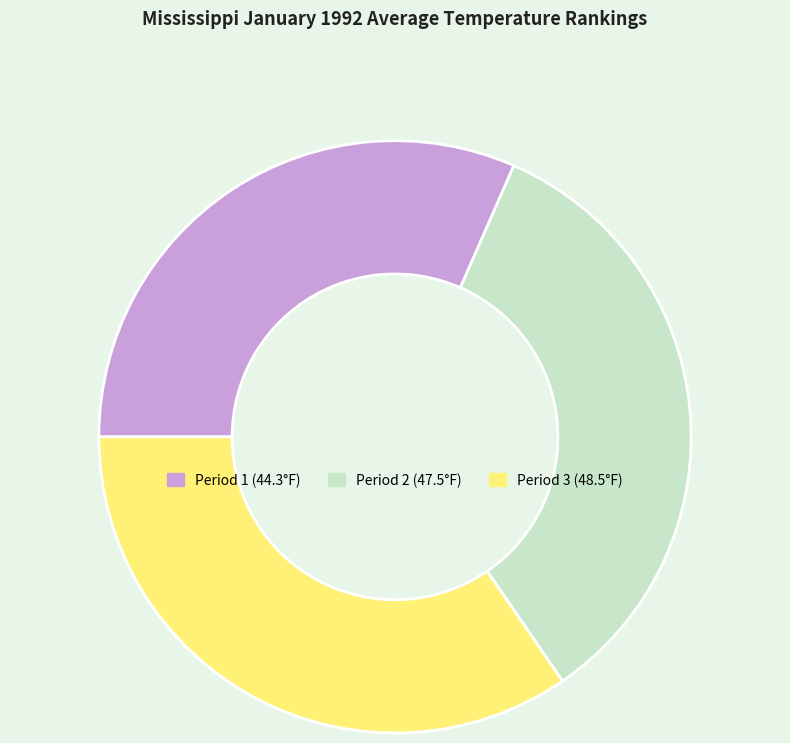

How many slices are in this pie chart?

3